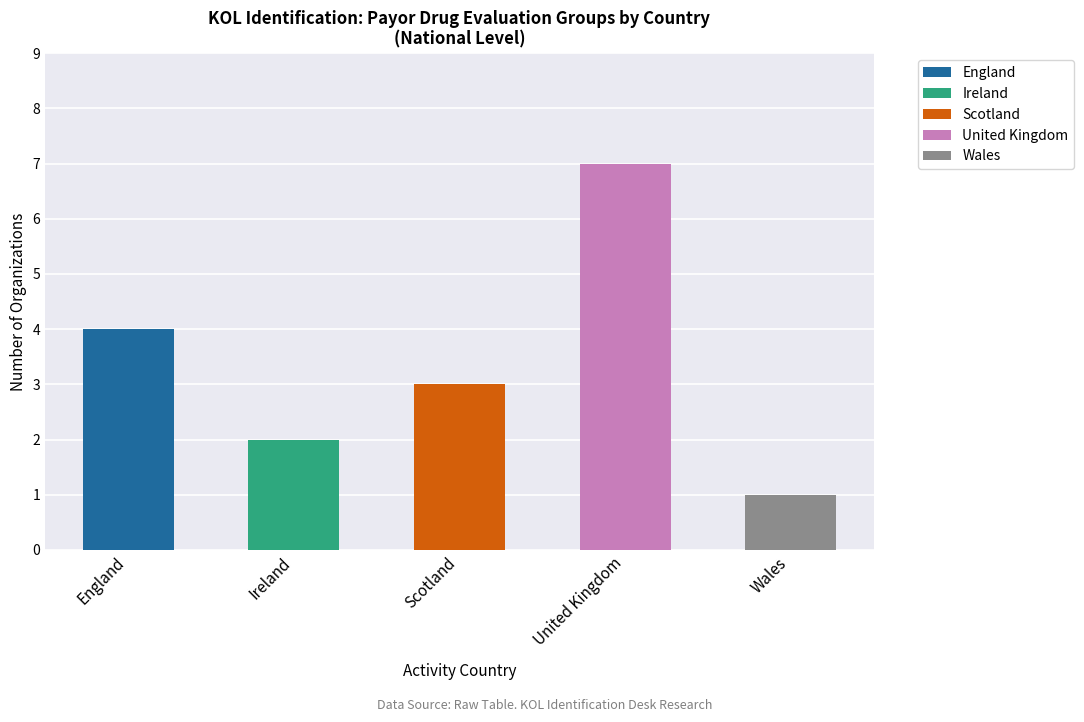

What position from the left is England?

1